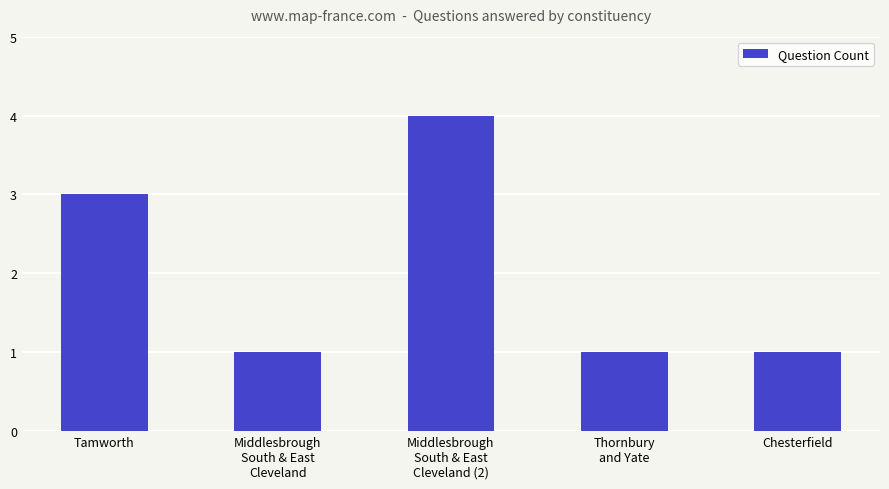

Between Chesterfield and Tamworth, which is larger?

Tamworth